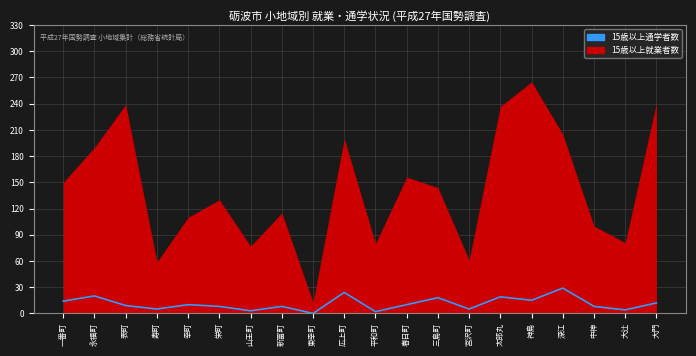

True or false: the data shows 2 at 宮沢町.

False